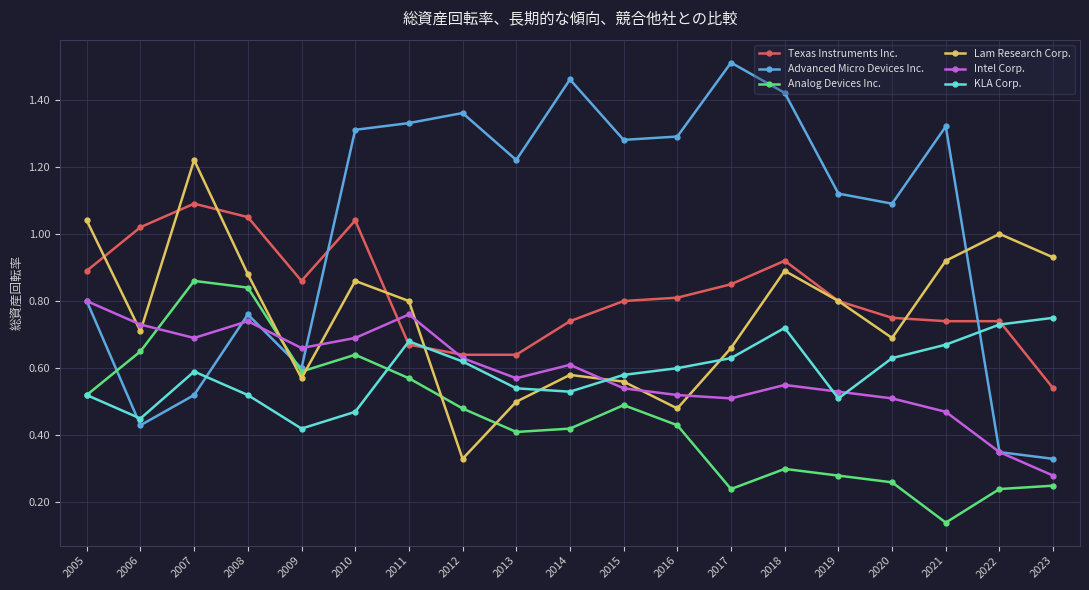

What is the total value across all series at 2017?

4.4